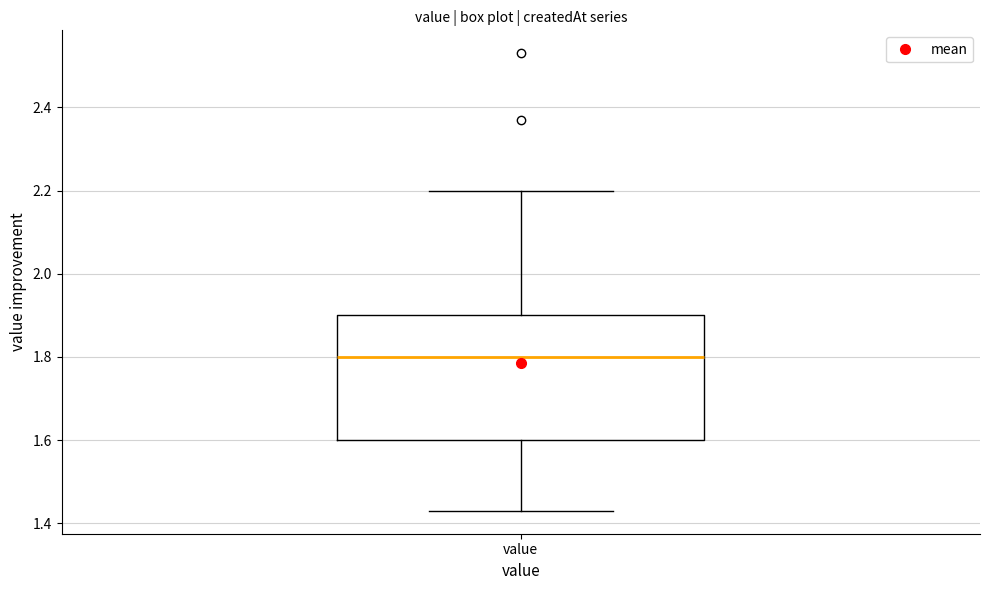

Transcribe this box plot: give where the median line is, the range the box spans, and where the two whiskers end, as read against the y-axis. The values are not printed on the chart, so give them approximately, as read against the axis.

median 1.80, box 1.60 to 1.90, whiskers 1.44 to 2.20